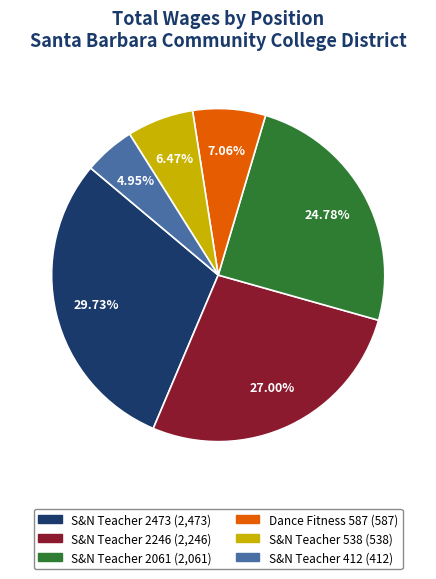

Which slice is the smallest?

S&N Teacher 412 (412)